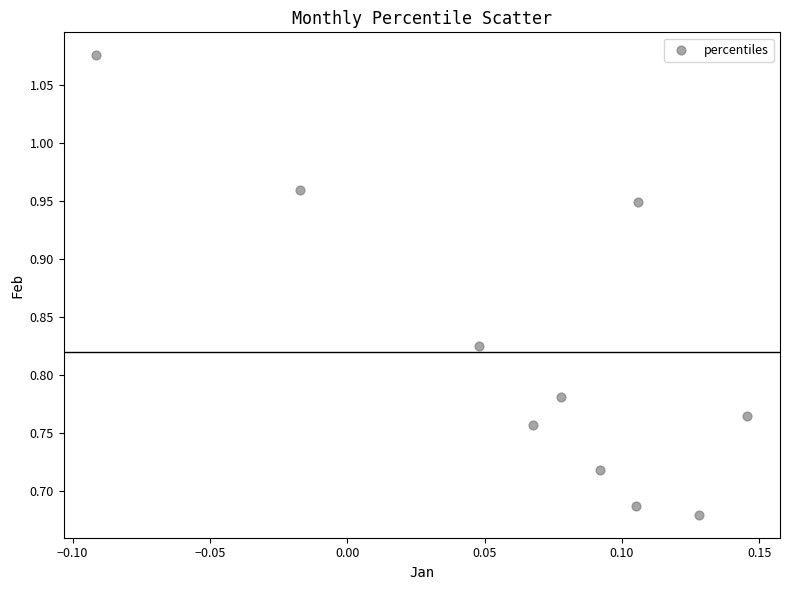

What is the range of Y values (max minus min)?

0.4